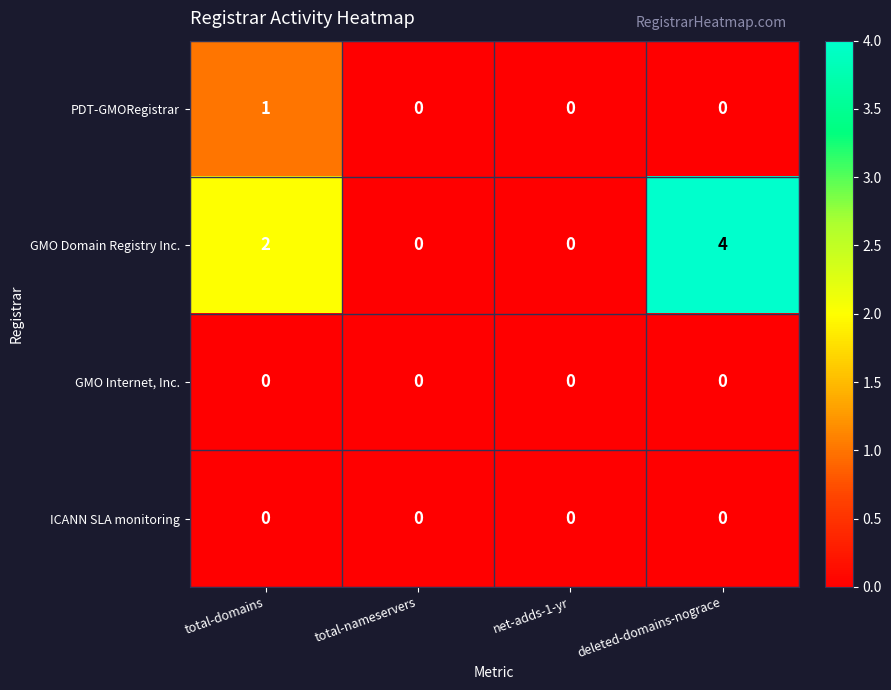

Which series has the largest range (max minus min)?

GMO Domain Registry Inc.